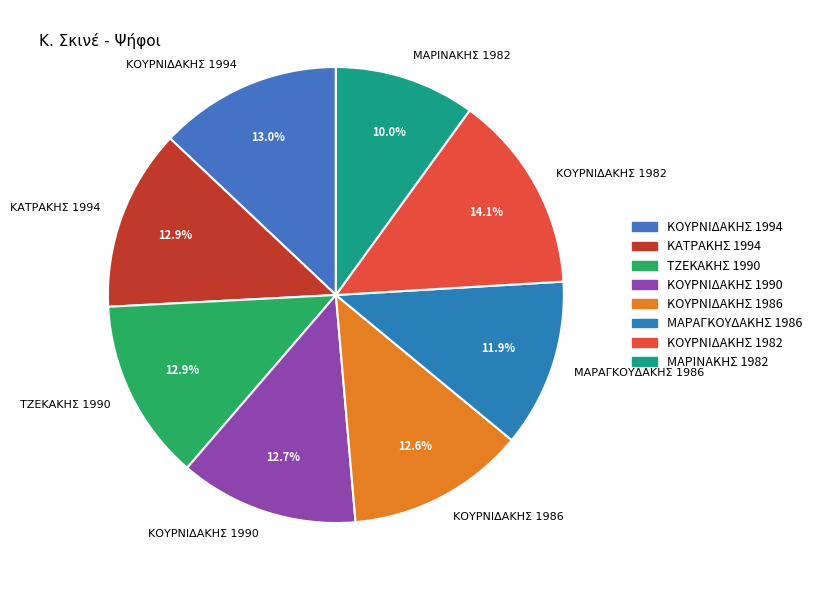

What is the smallest slice in the pie chart?

ΜΑΡΙΝΑΚΗΣ 1982